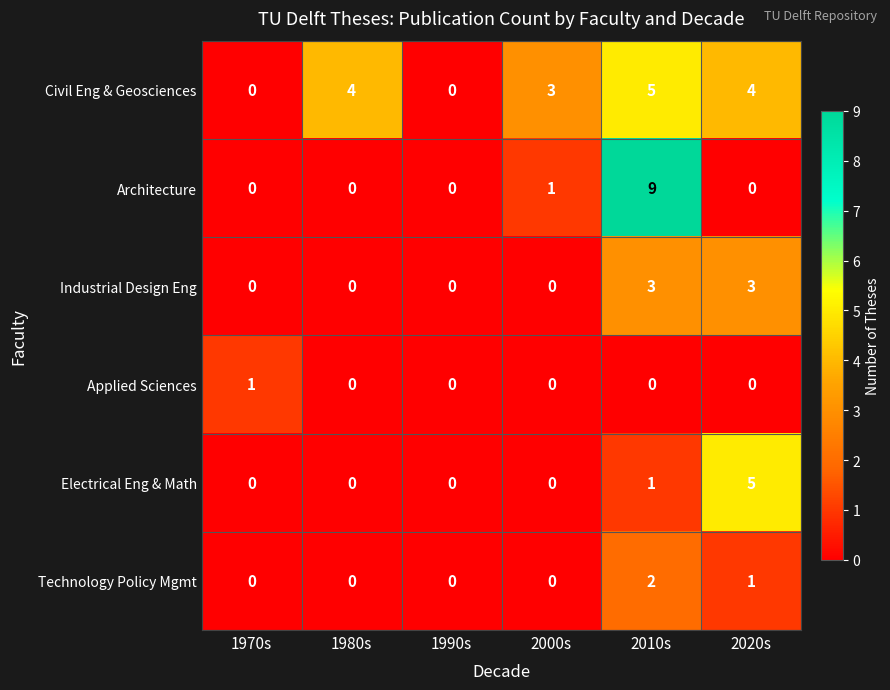

What value does the Civil Eng & Geosciences series have at 2010s?

5